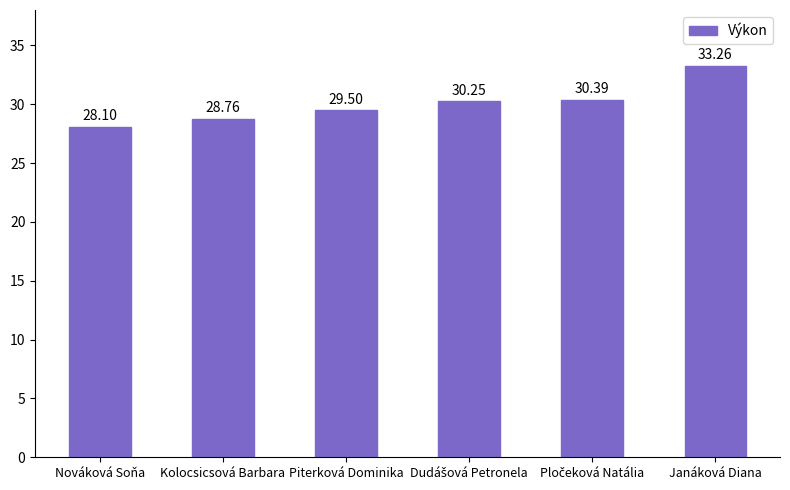

What is the label of the 1st bar from the left?

Nováková Soňa